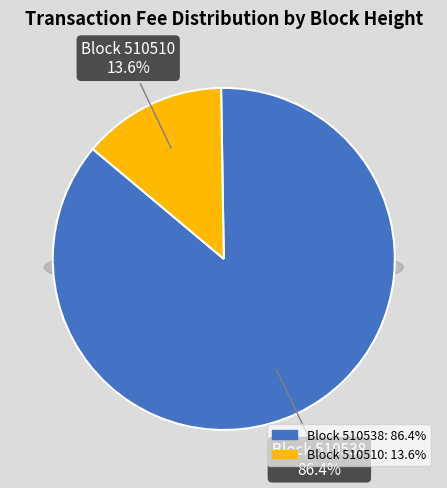

What percentage is the 510538 slice, to the nearest percent?

86%